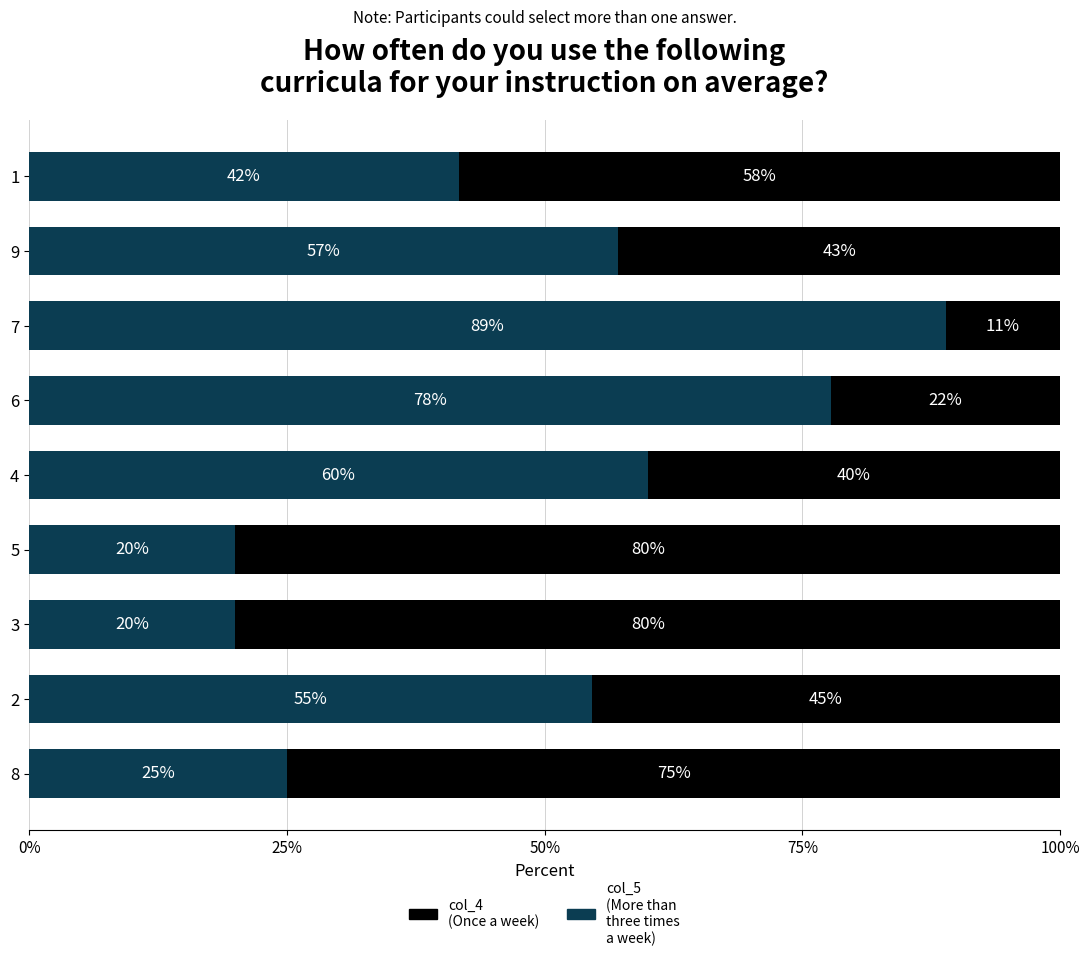

How many categories are shown in the chart?

9